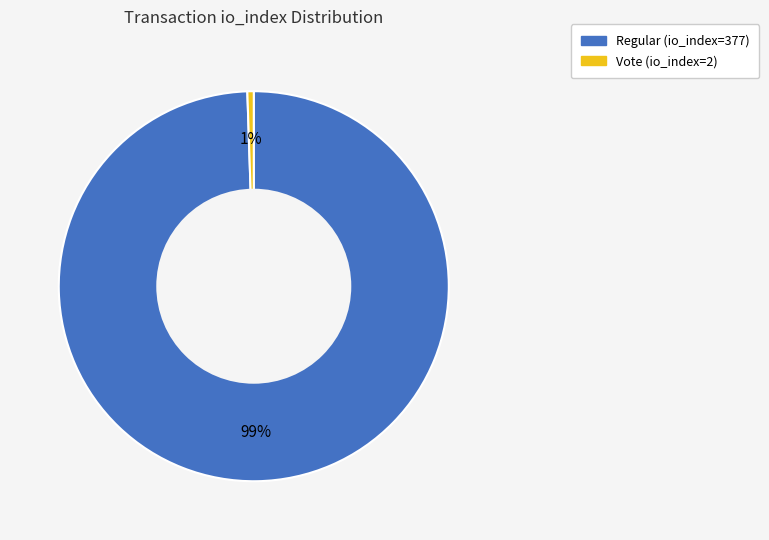

Between Vote (io_index=2) and Regular (io_index=377), which is larger?

Regular (io_index=377)